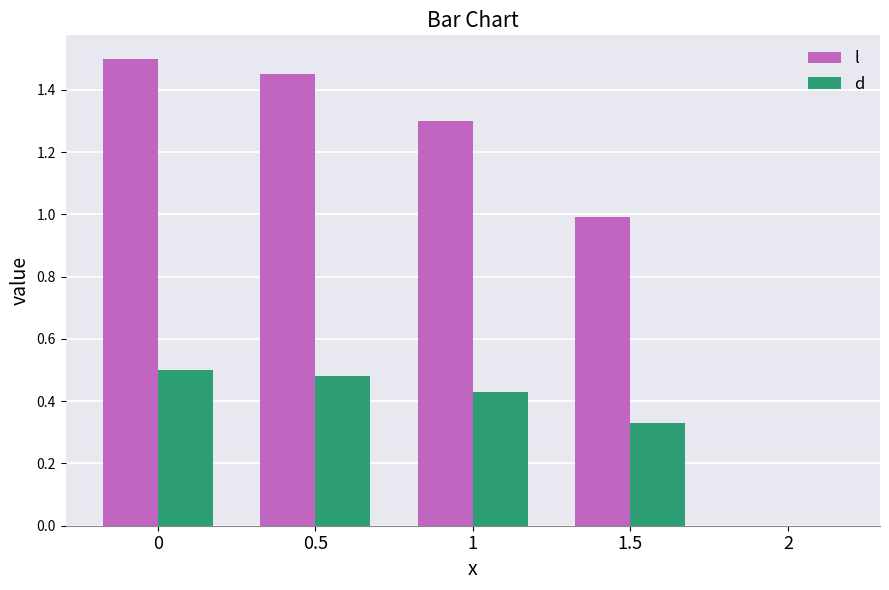

Is it true that l equals 2.1 at 1?

False